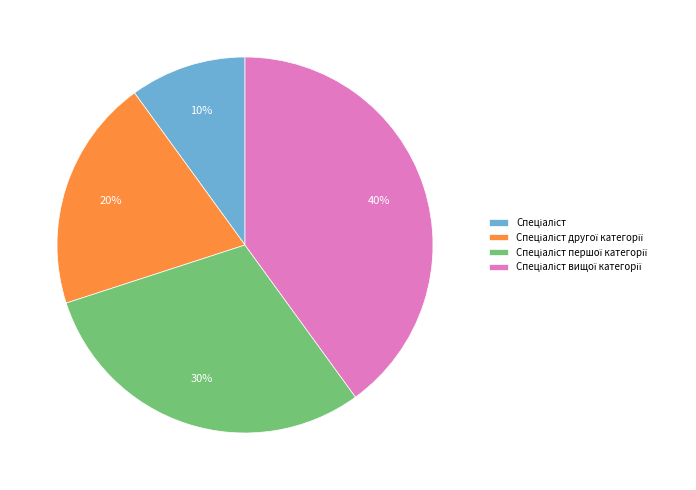

How many slices are in this pie chart?

4